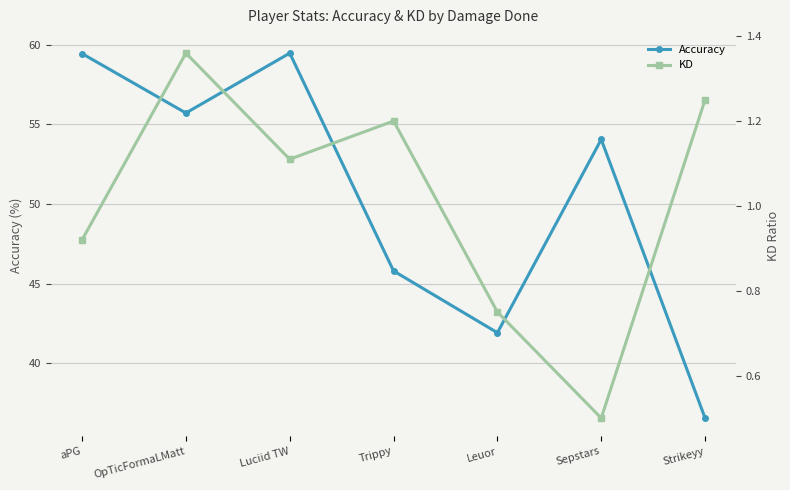

At which category does KD reach its first local valley?

Luciid TW